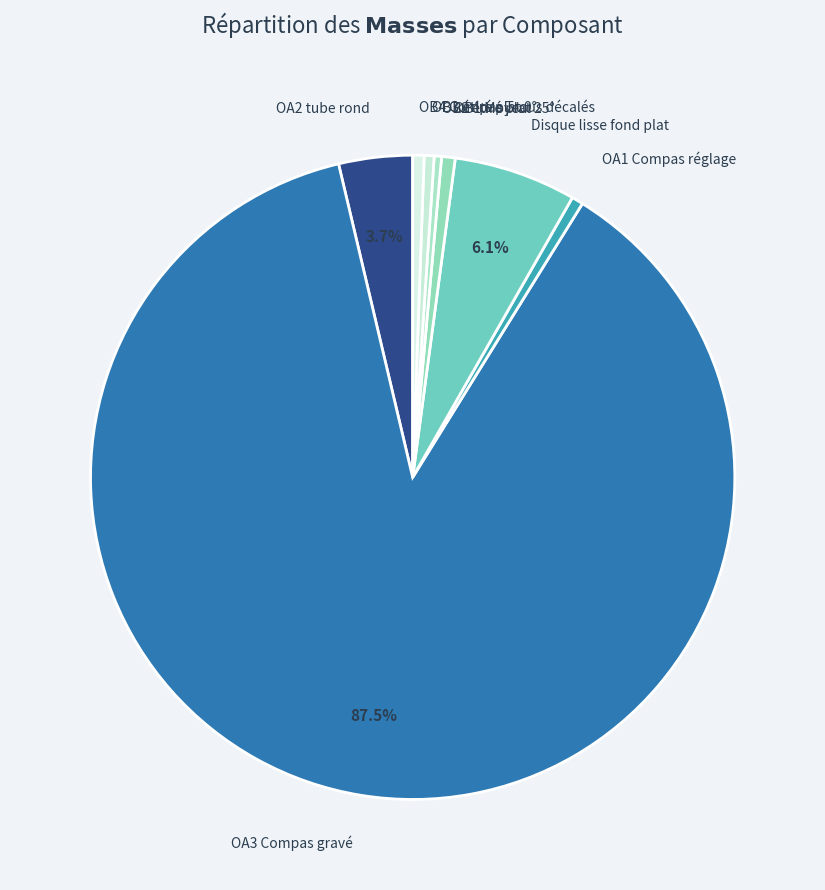

To the nearest percent, what is the average slice percentage?

12%